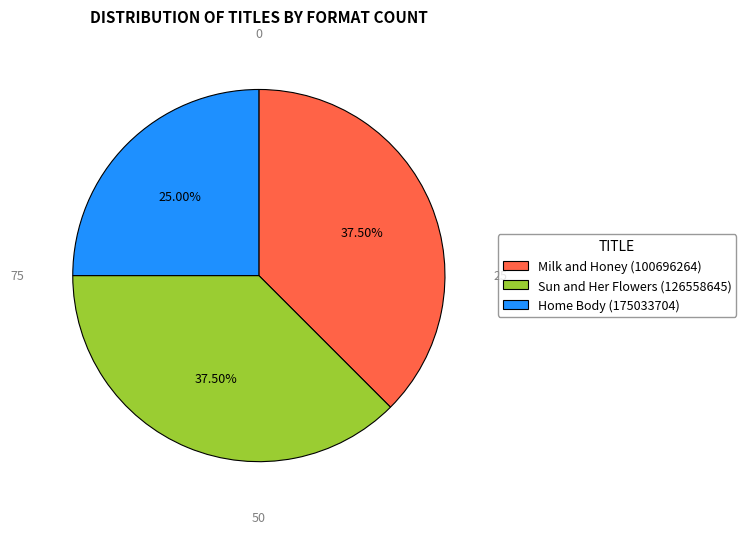

Combined, do Home Body (175033704) and Milk and Honey (100696264) account for over 50%?

Yes